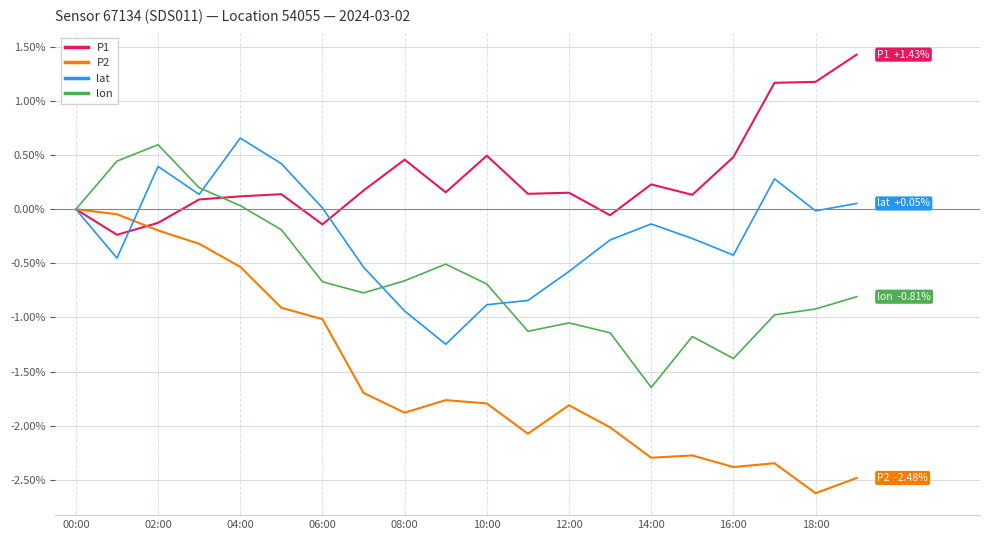

What is the difference between the maximum and second lowest values in the P1 series?

1.6